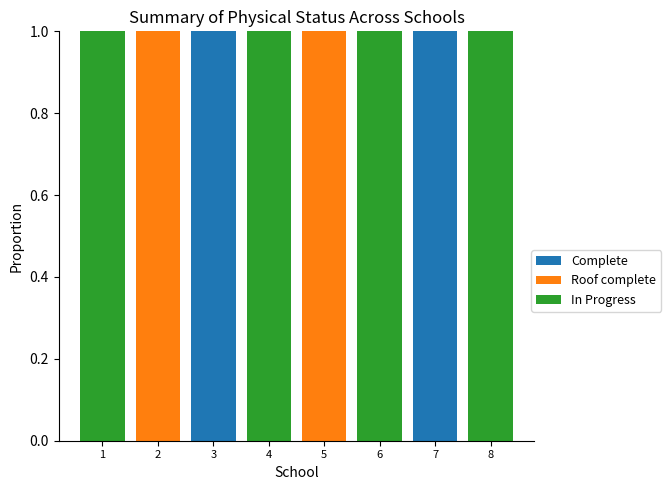

The Complete series shows 1 at 3. True or false?

True